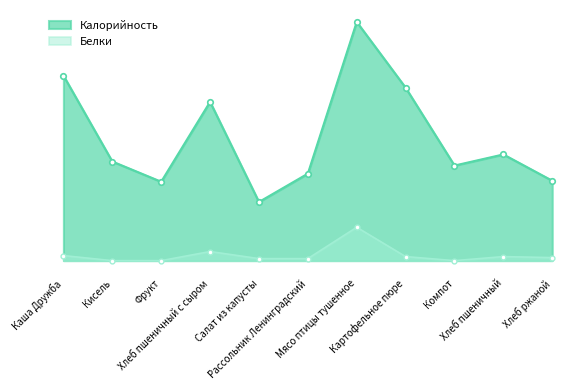

What is the value of the Белки point at the 6th from the left?

2